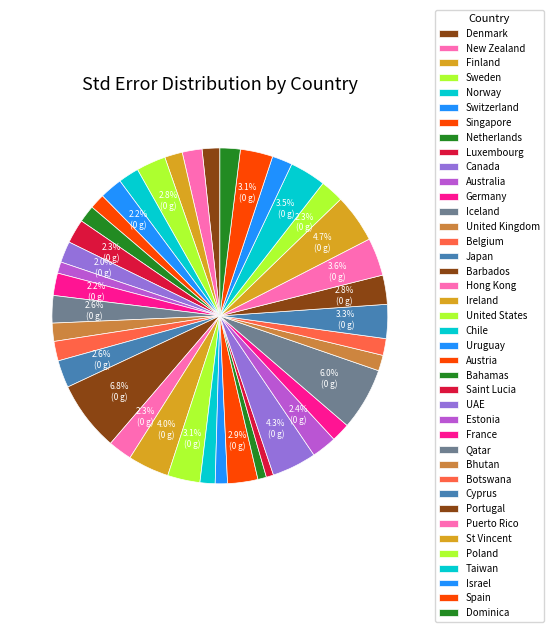

How many slices are in this pie chart?

40